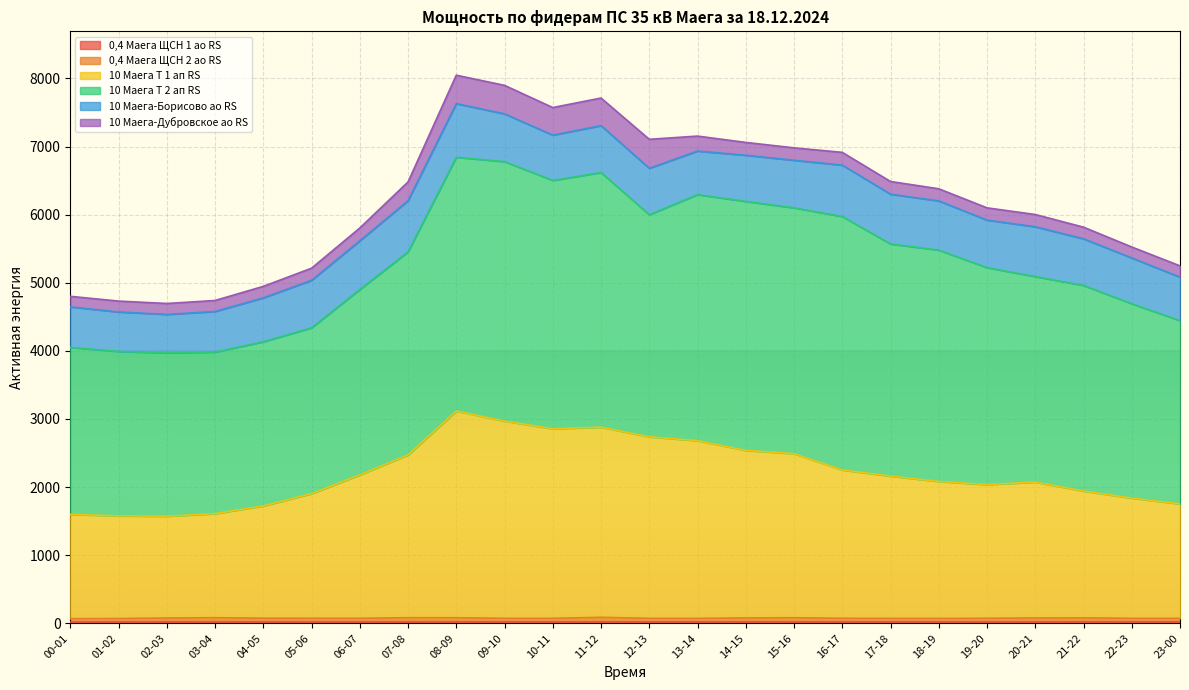

What value does the 10 Маега Т 1 ап RS series have at 08-09?

3116.5